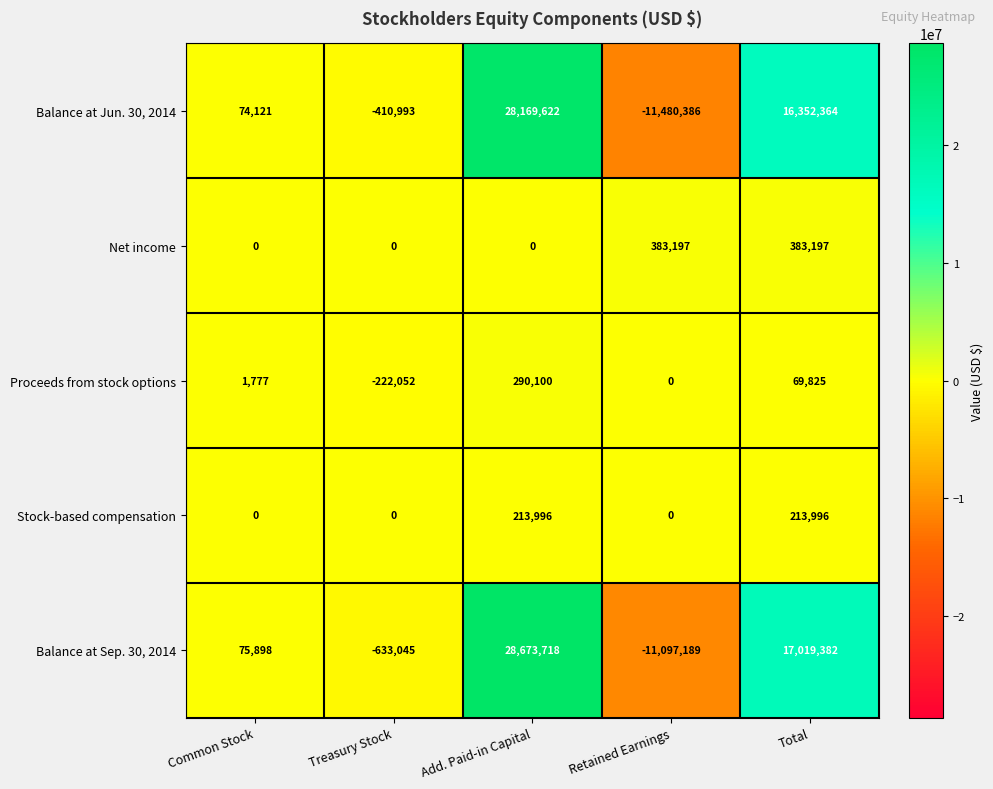

Count the Net income values in the range 0 to 383197.

5